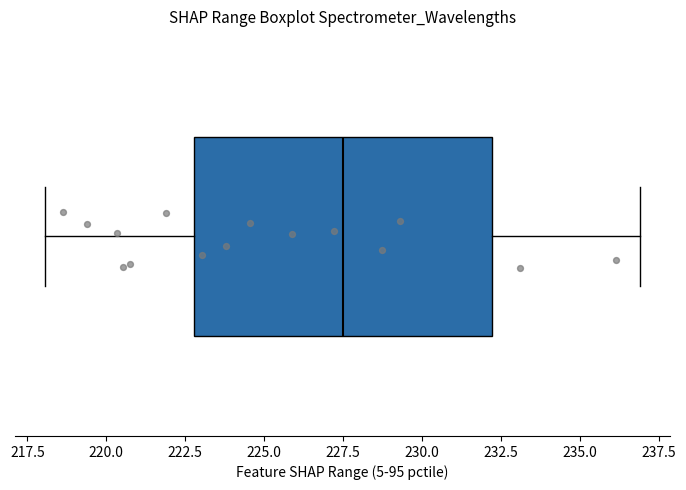

Transcribe this box plot: give where the median line is, the range the box spans, and where the two whiskers end, as read against the x-axis. The values are not printed on the chart, so give them approximately, as read against the axis.

median 227.5, box 223.0 to 232.0, whiskers 218.0 to 237.0